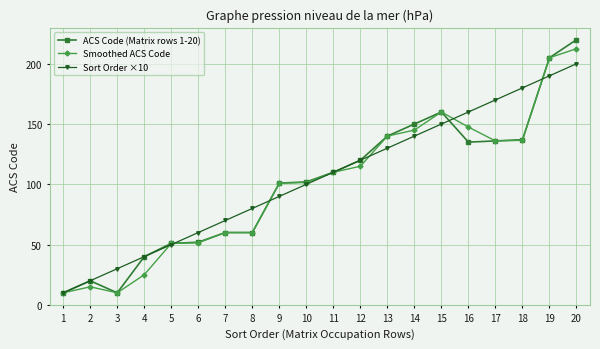

Which series changed the most between 7 and 8?

Sort Order ×10